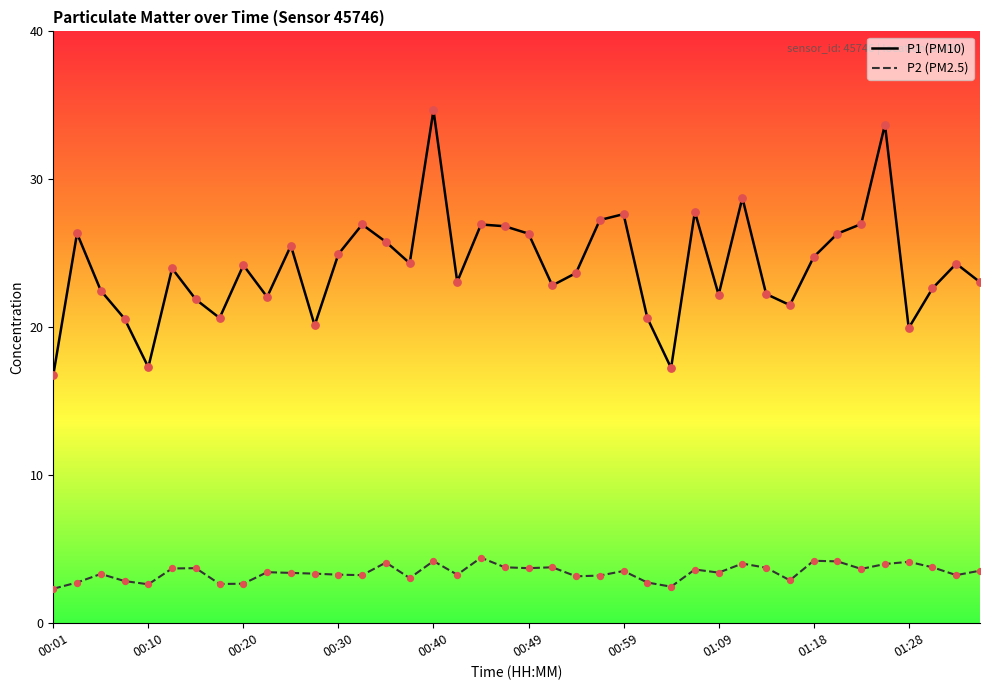

What is the smallest value displayed?

2.3